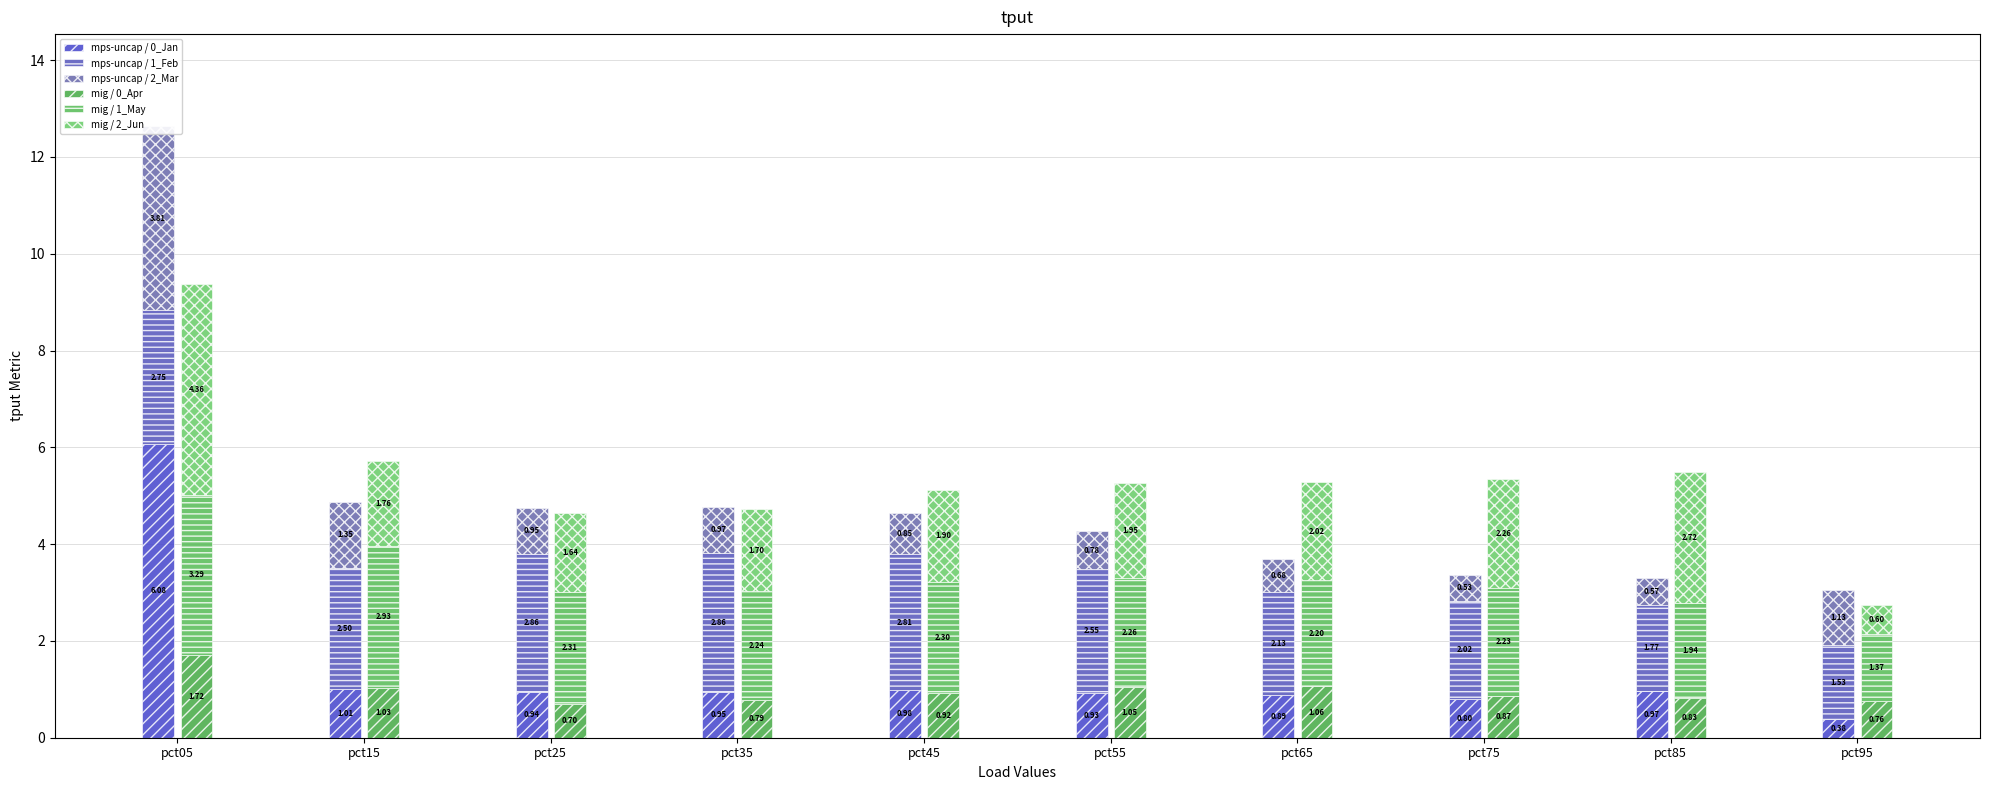

How many bars are there in each group?

6